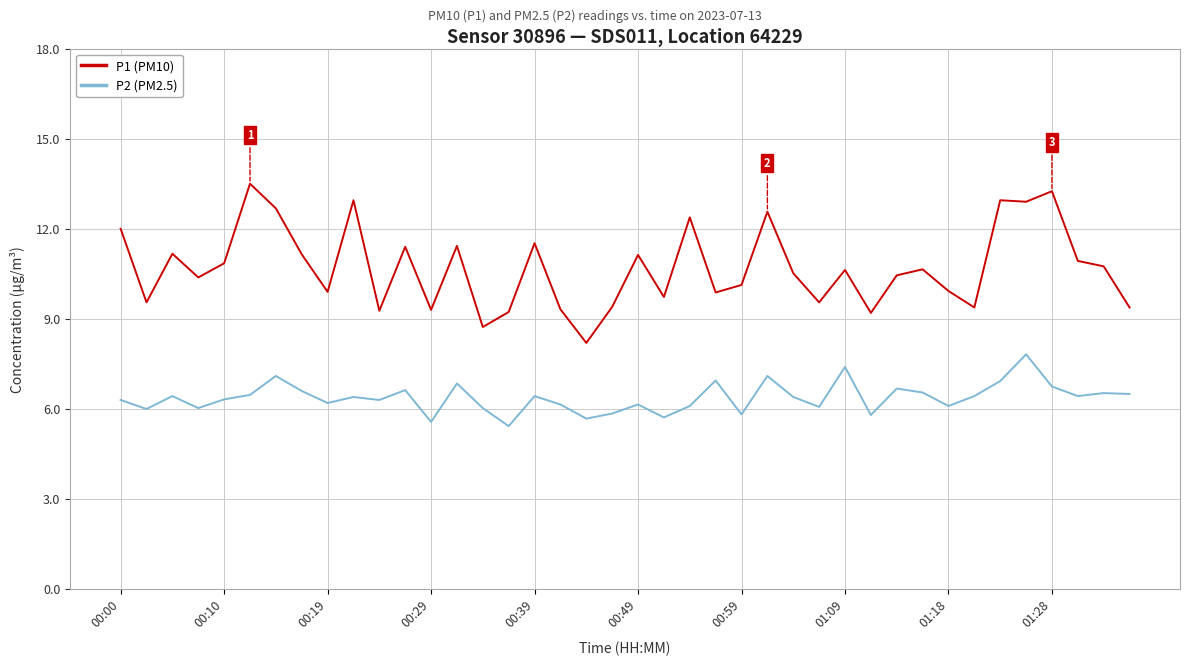

What is the average value of the P2 (PM2.5) series?

6.4